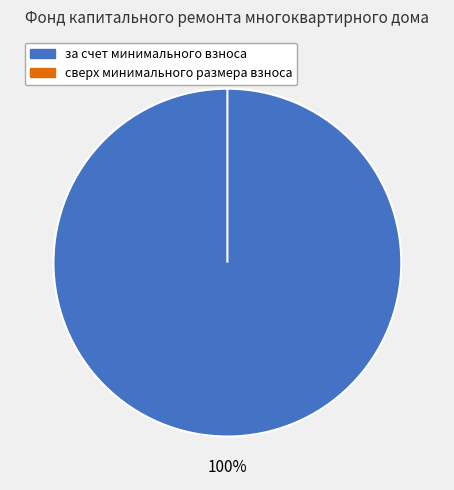

Combined, do за счет минимального взноса and сверх минимального размера взноса account for over 50%?

Yes